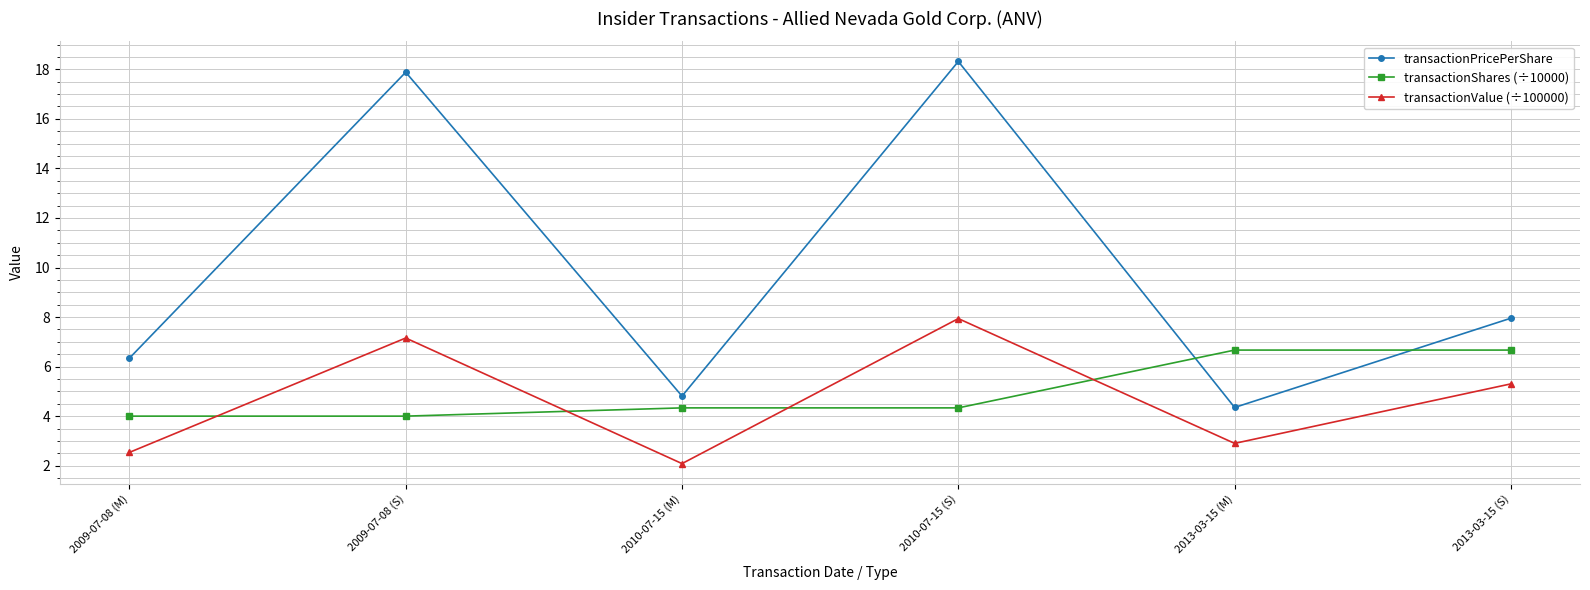

True or false: transactionValue (÷100000) has a value of 5.3 at 2013-03-15 (S).

True